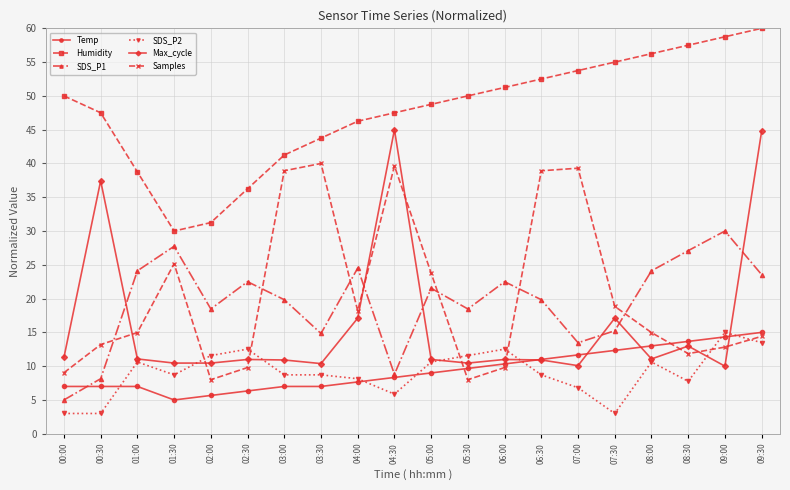

Where is Samples nearest to the value 24?

05:00